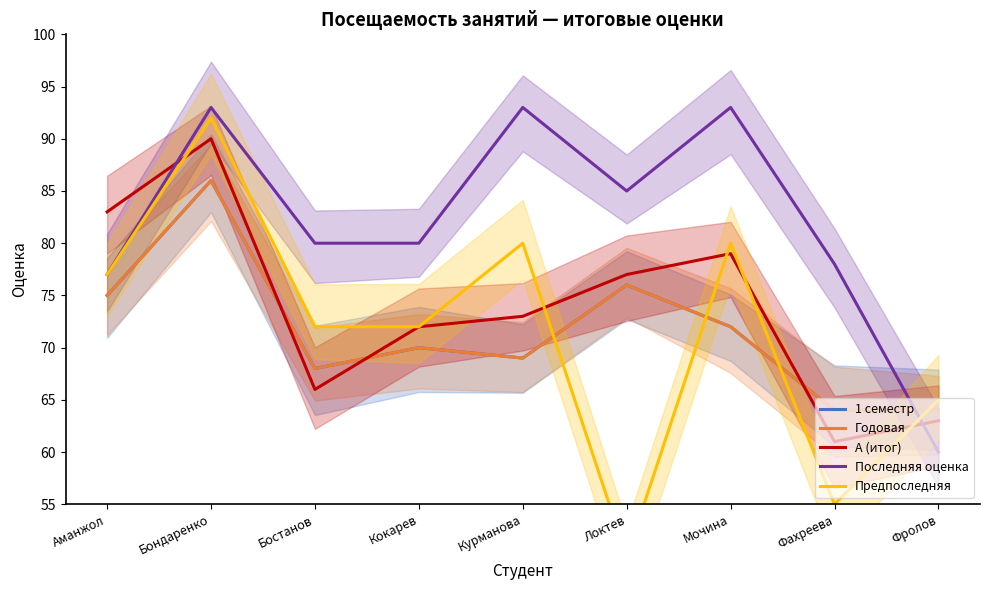

Which category has the lowest value in the А (итог) series?

Фахреева